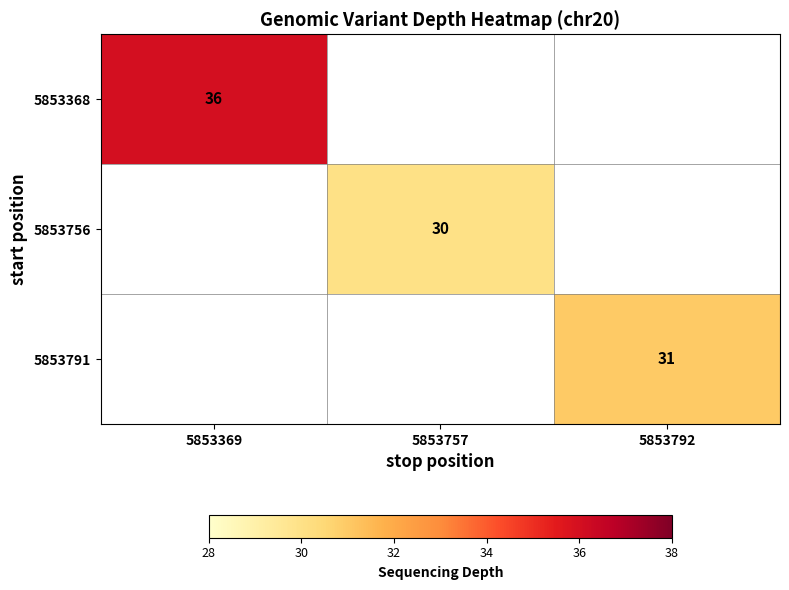

Is it true that 5853791 equals 17 at 5853792?

False